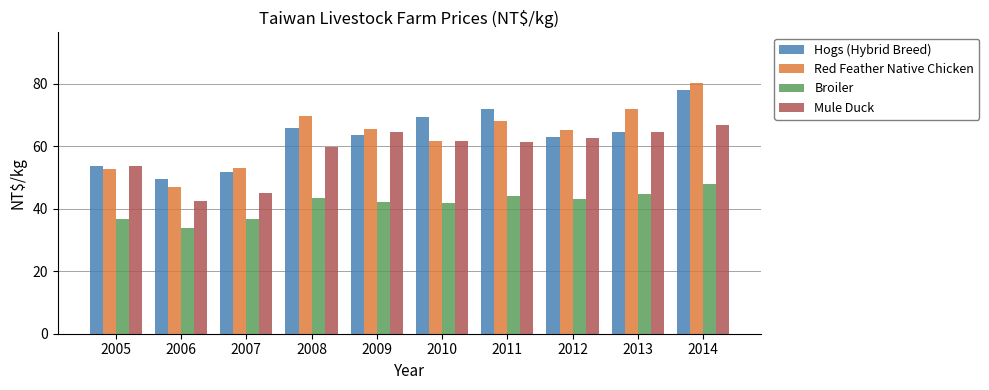

Is the value of Red Feather Native Chicken at 2014 greater than the value of Hogs (Hybrid Breed) at 2009?

Yes